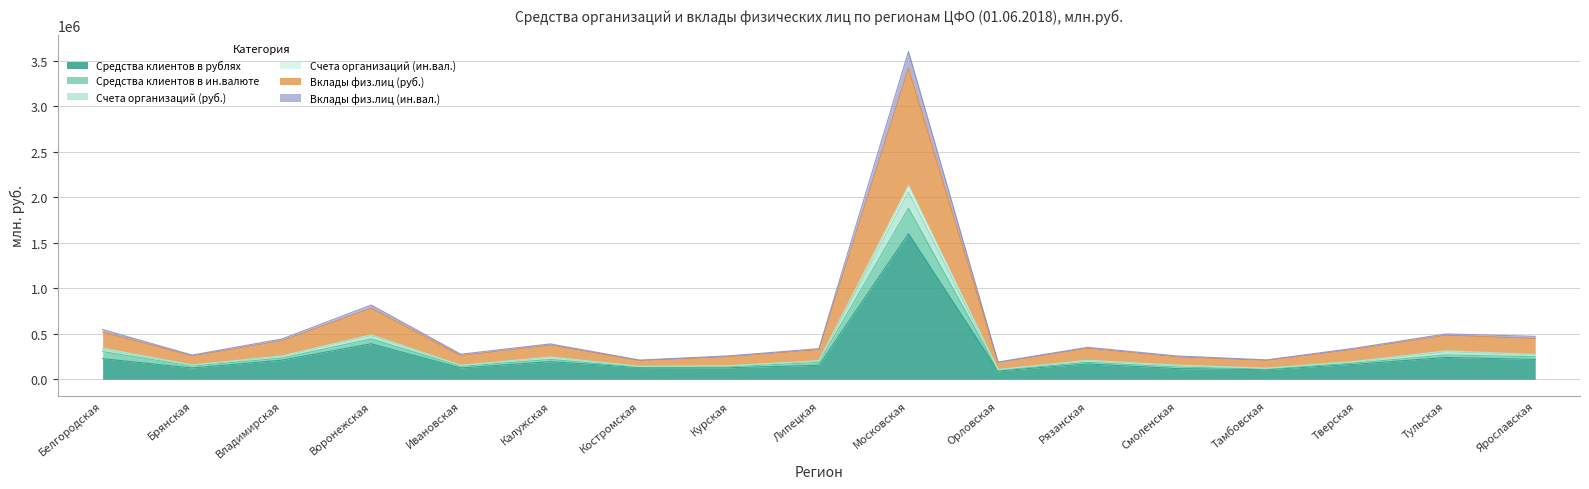

In Счета организаций (ин.вал.), how many points are lower than both neighbors (excluding endpoints)?

5